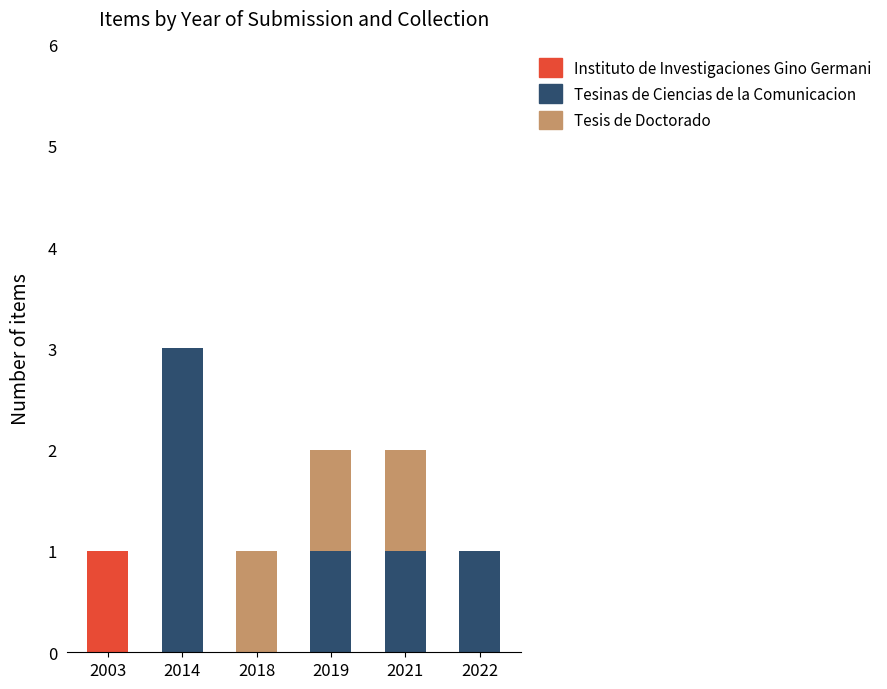

At which category is the sum across all series the highest?

2014